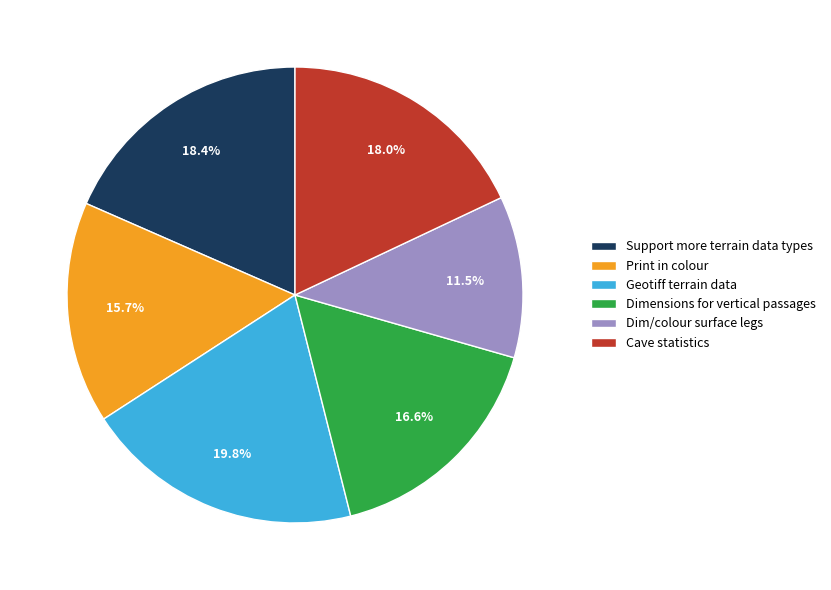

Approximately how many times larger is the value at Dimensions for vertical passages compared to Cave statistics?

0.9